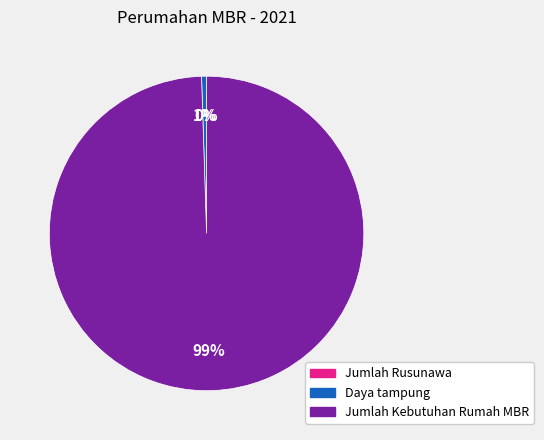

To the nearest percent, what percentage of the pie is Daya tampung?

1%